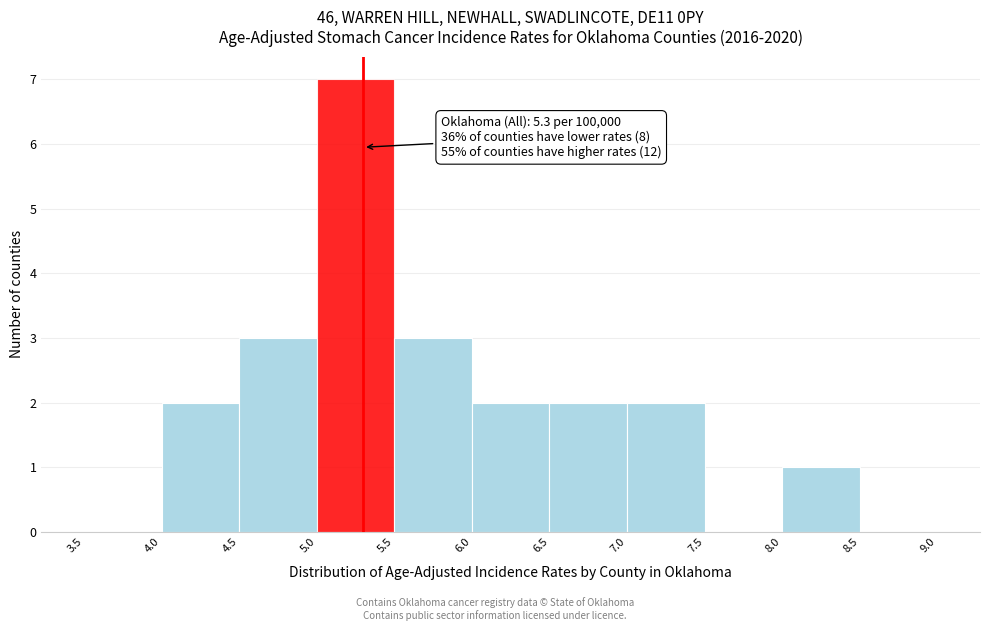

Over which range of the x-axis is the bar tallest?

5.0 to 5.5